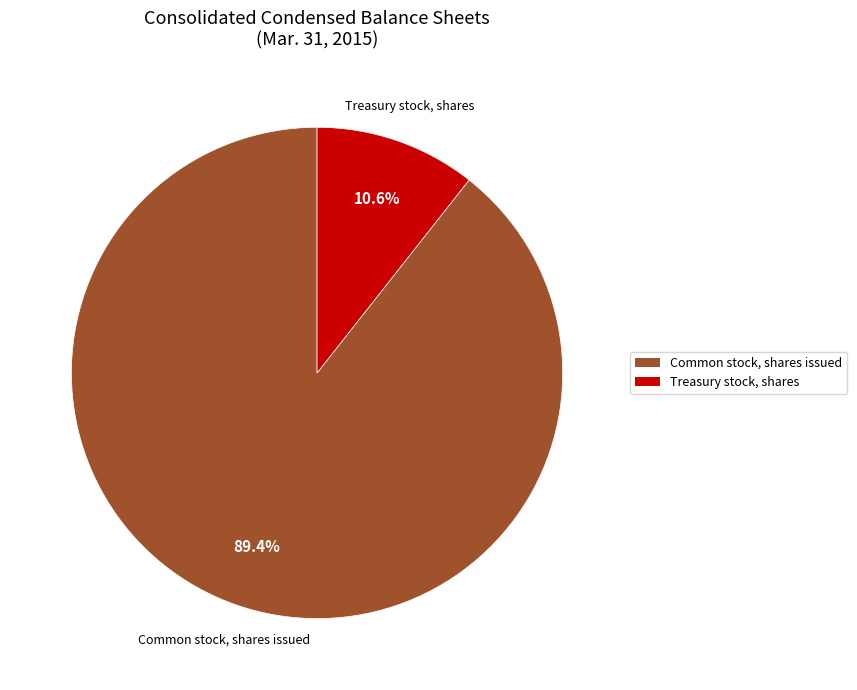

Is it true that Treasury stock, shares is 11% of the pie?

True